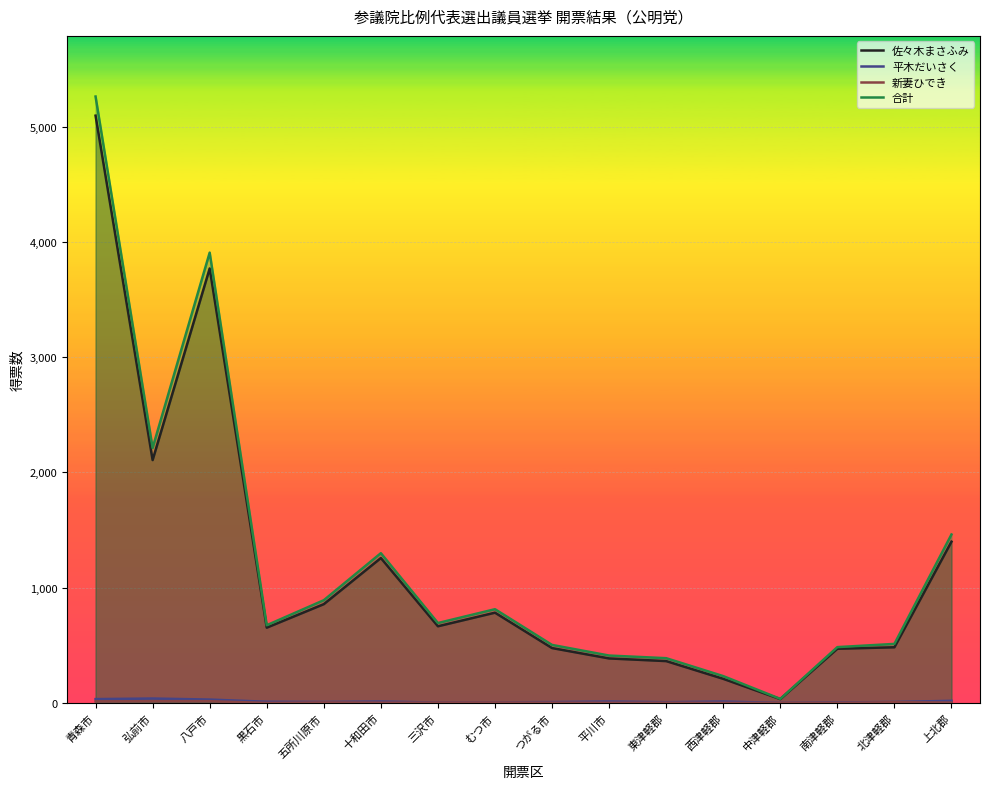

Where does the 合計 series first go above 692?

青森市